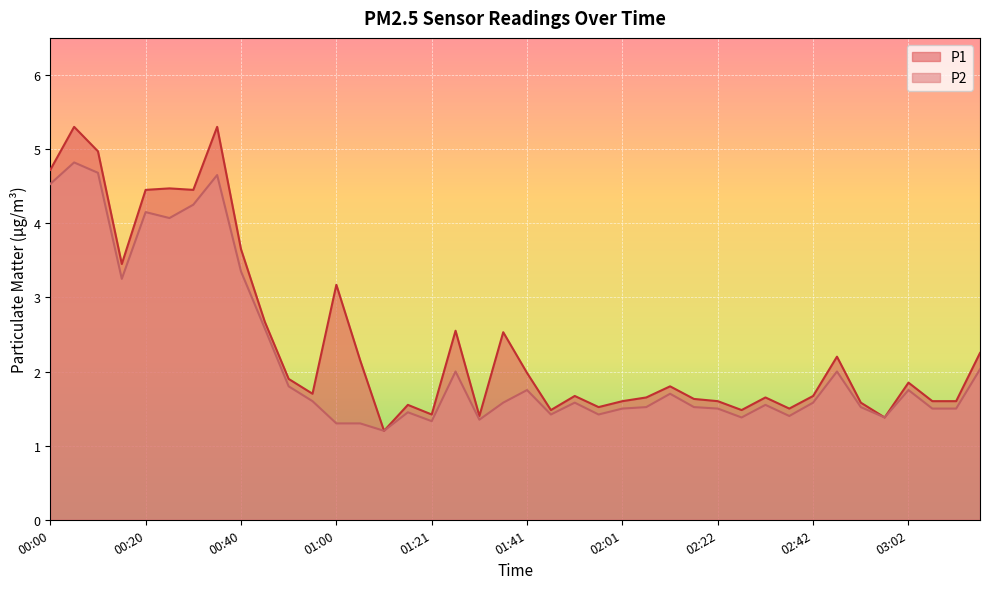

What is the lowest value of the P1 series?

1.2